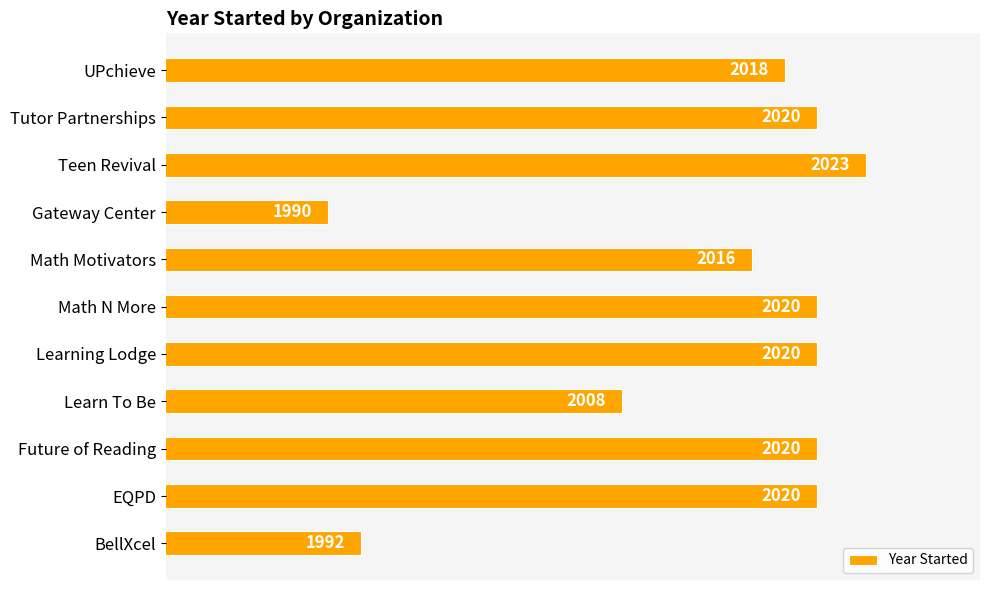

Approximately how many times larger is the value at Math Motivators compared to Gateway Center?

1.0